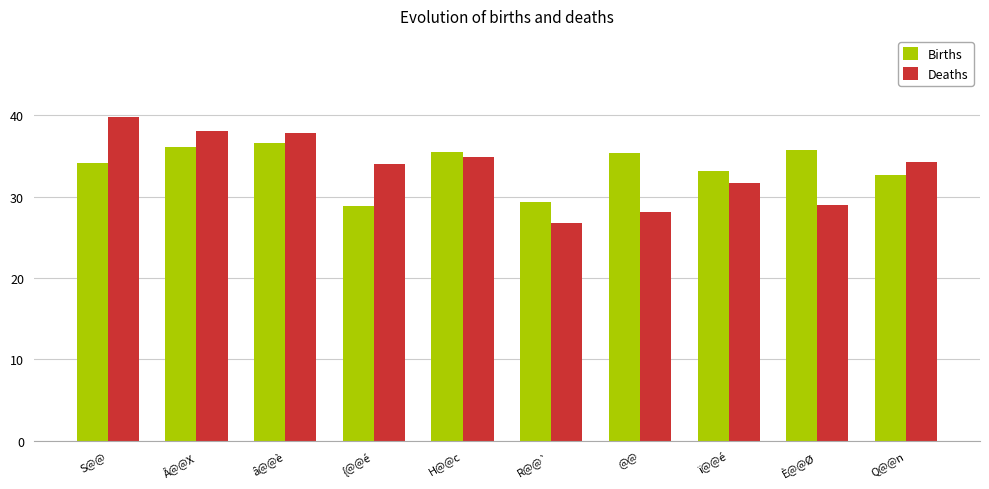

At {@@é, list the series in order from smallest to largest.

Births, Deaths